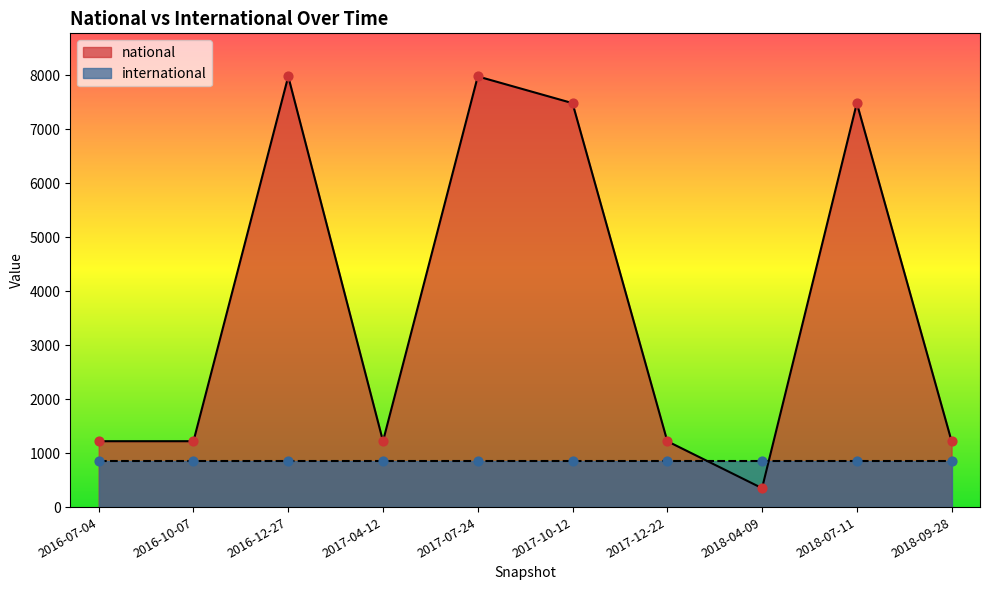

What is the change in value from 2017-07-24 to 2018-04-09?

-7624